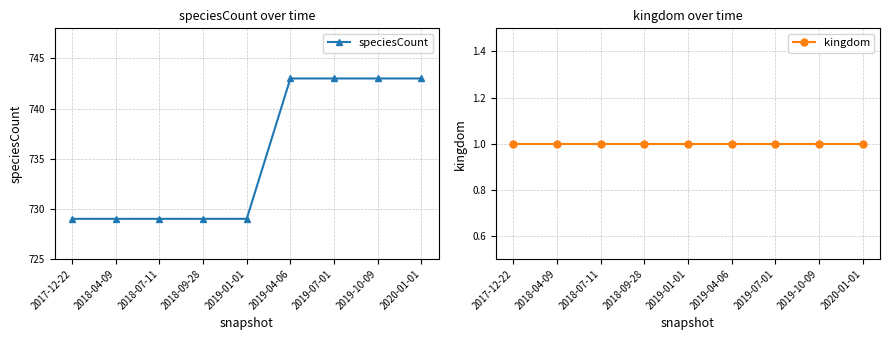

True or false: kingdom has a value of 2 at 2018-04-09.

False